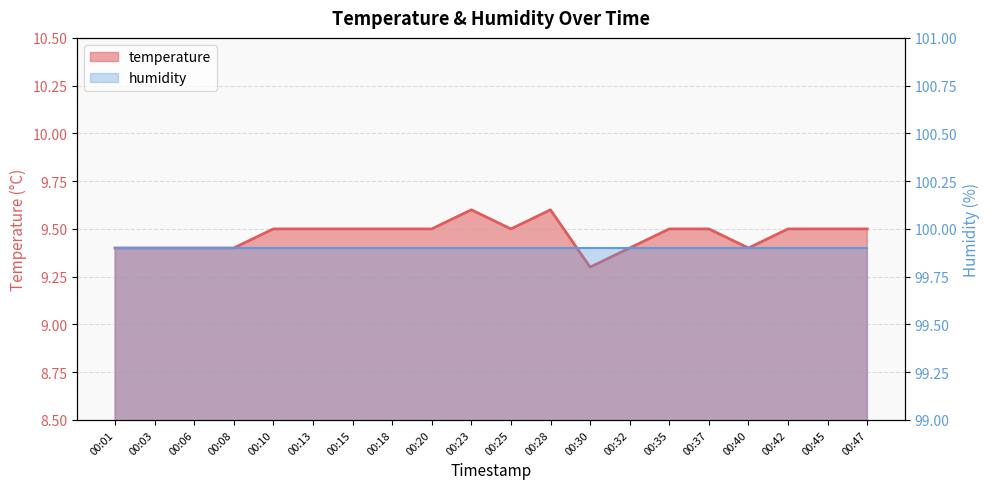

True or false: there are more than 2 points higher than both neighbors.

False